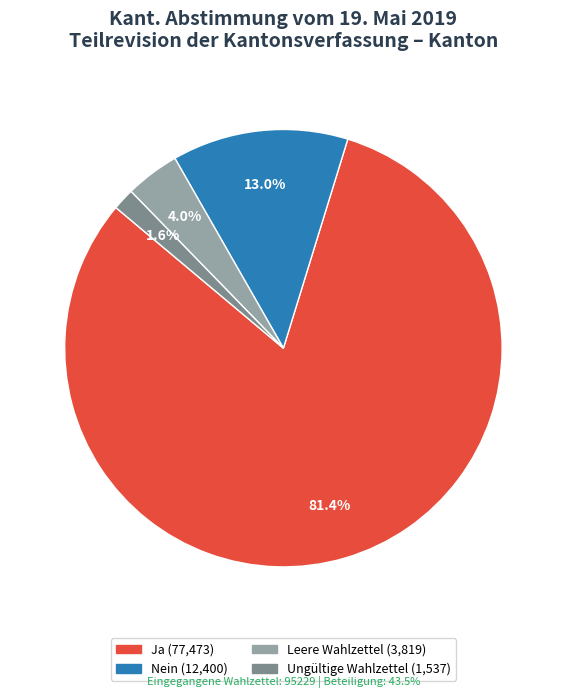

To the nearest percent, what is the average slice percentage?

25%